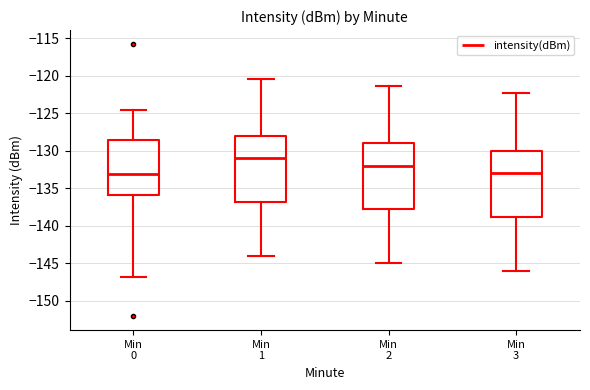

Reading left to right, transcribe this box plot: for each box, give where its median line is, the range the box spans, and where its two whiskers end, as read against the y-axis. The values are not printed on the chart, so give them approximately, as read against the axis.

Min 0: median -133.0, box -136.0 to -128.5, whiskers -147.0 to -124.5
Min 1: median -131.0, box -137.0 to -128.0, whiskers -144.0 to -120.5
Min 2: median -132.0, box -137.5 to -129.0, whiskers -145.0 to -121.5
Min 3: median -133.0, box -138.5 to -130.0, whiskers -146.0 to -122.5